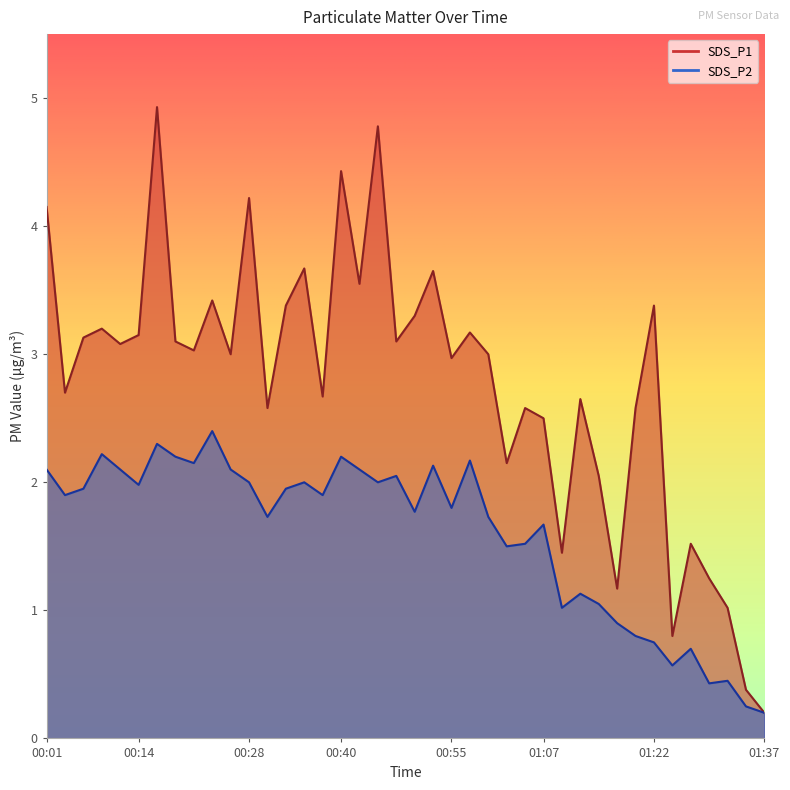

True or false: SDS_P2 and SDS_P1 cross at least once.

False